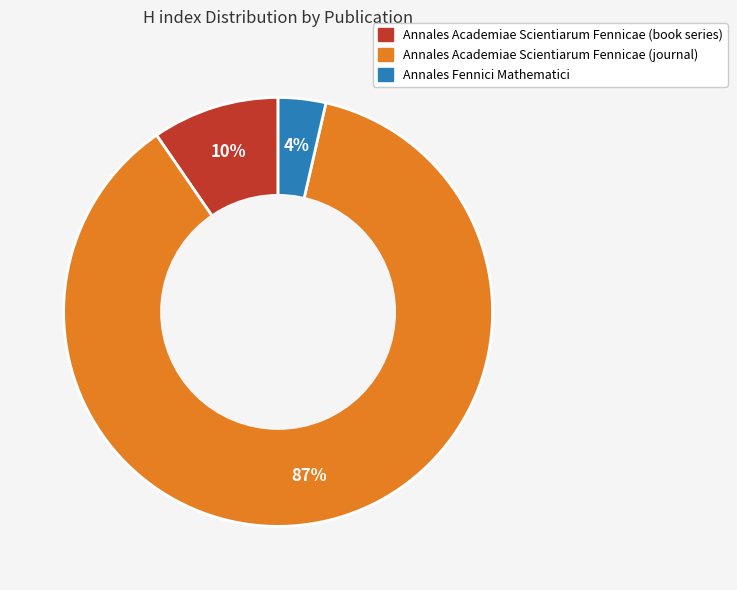

Is the sum of Annales Academiae Scientiarum Fennicae (book series) and Annales Fennici Mathematici greater than half?

No